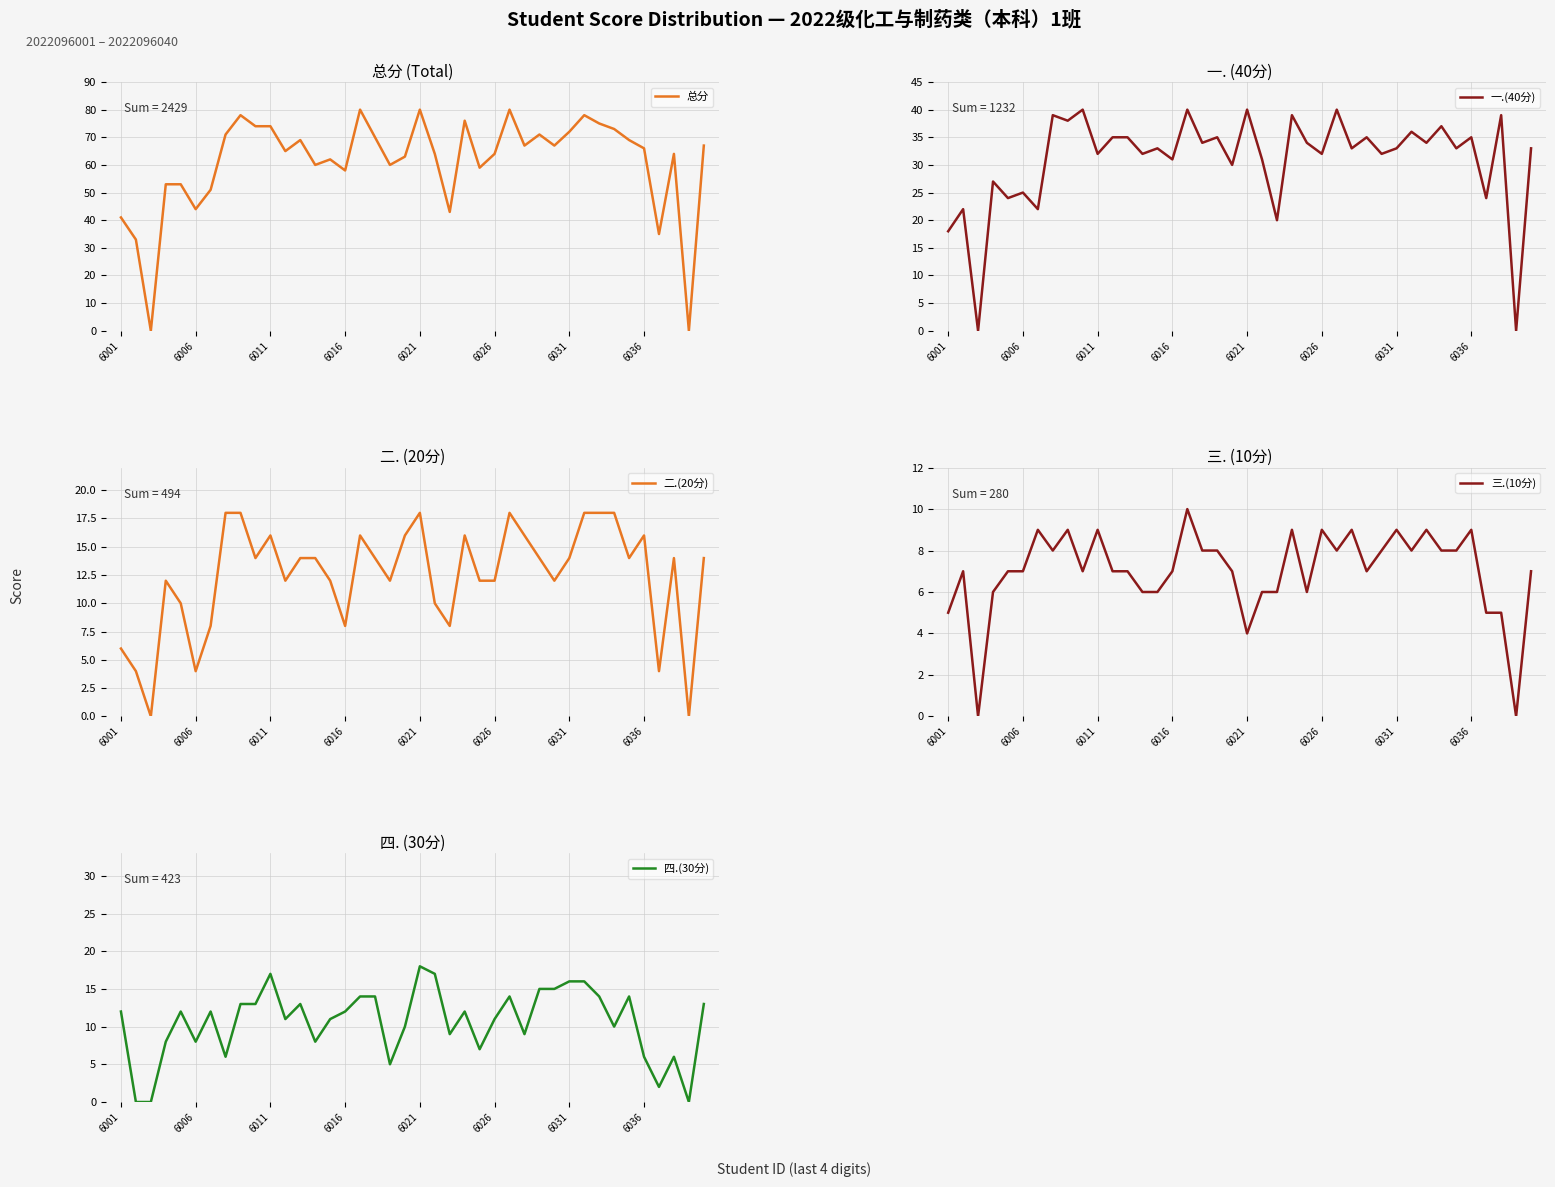

What is the value of the 一.(40分) point at the 15th from the left?

33